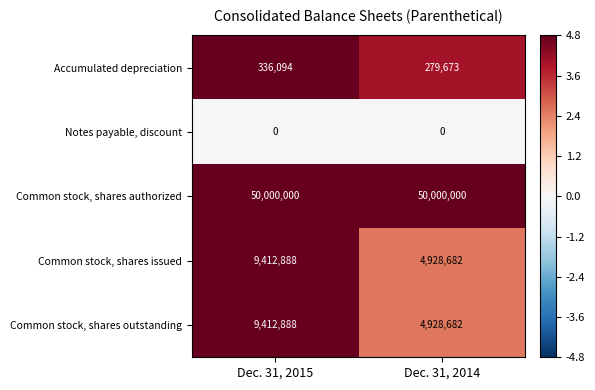

List the labels in order of Accumulated depreciation value, largest first.

Dec. 31, 2015, Dec. 31, 2014